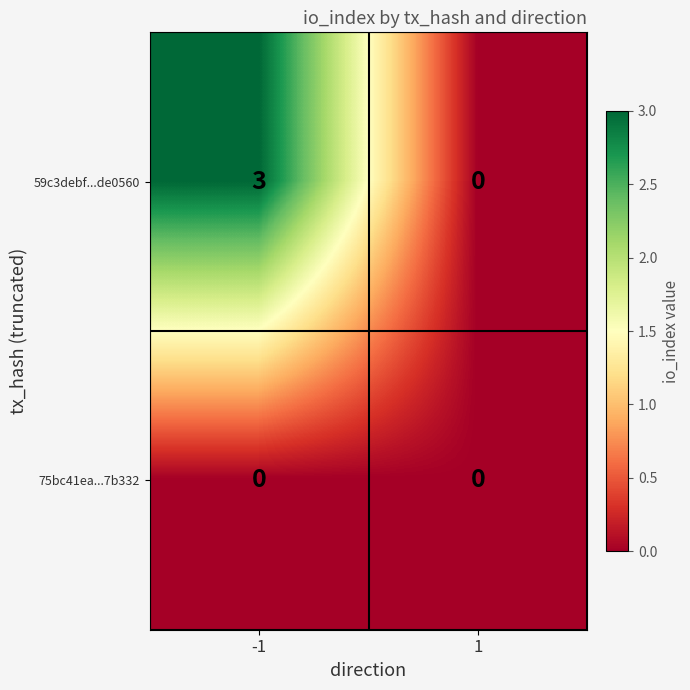

Rank the categories by 59c3debf...de0560 value from lowest to highest.

1, -1